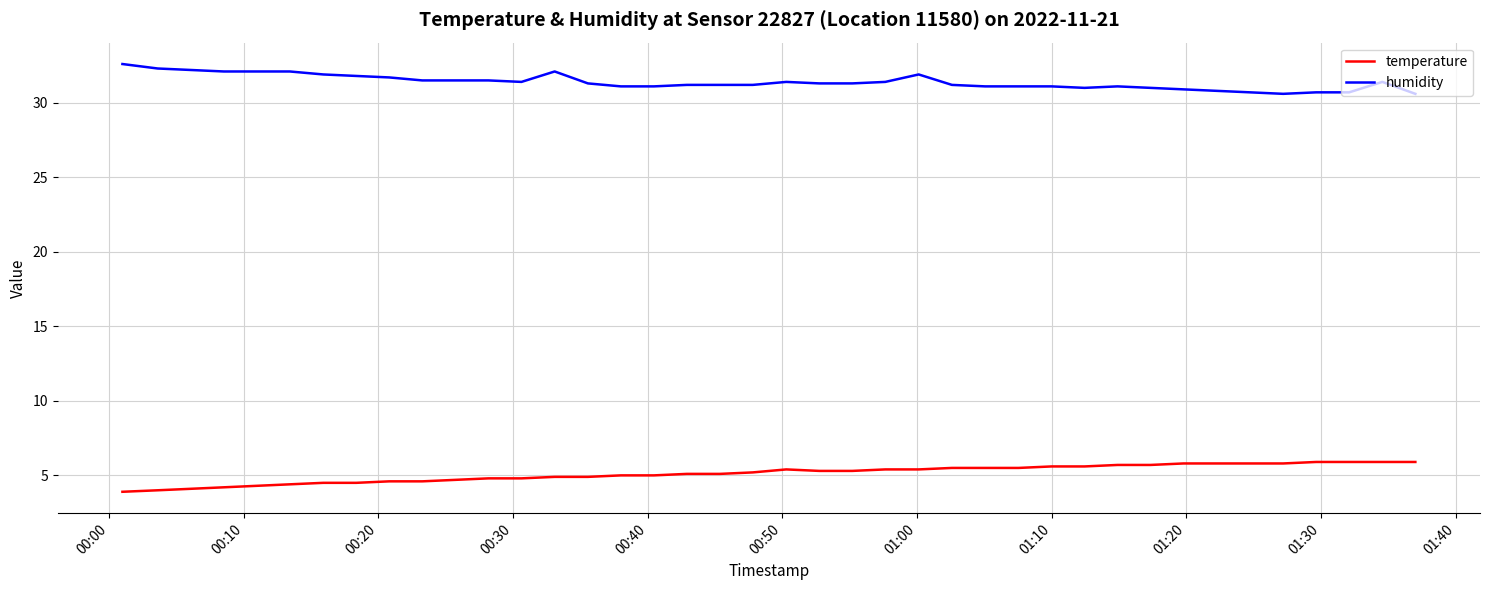

Which series has the largest total across all categories?

humidity